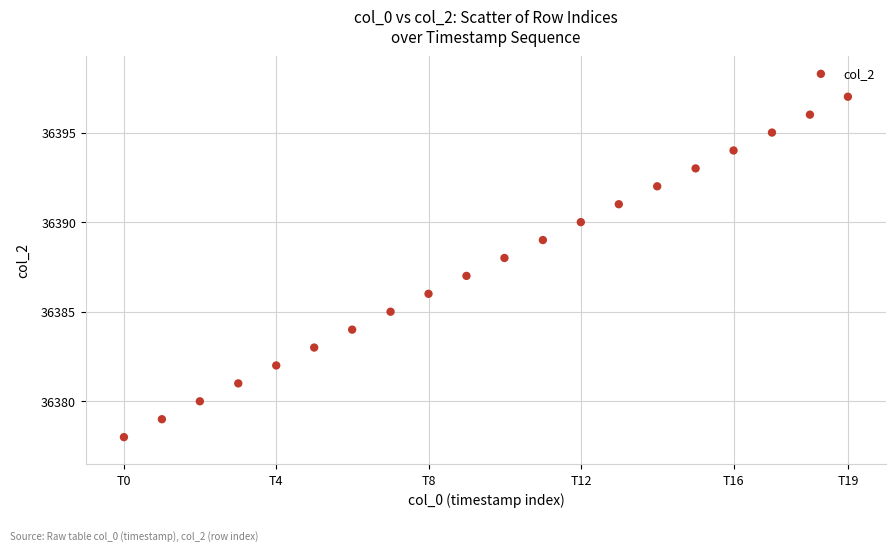

What is the range of Y values (max minus min)?

19